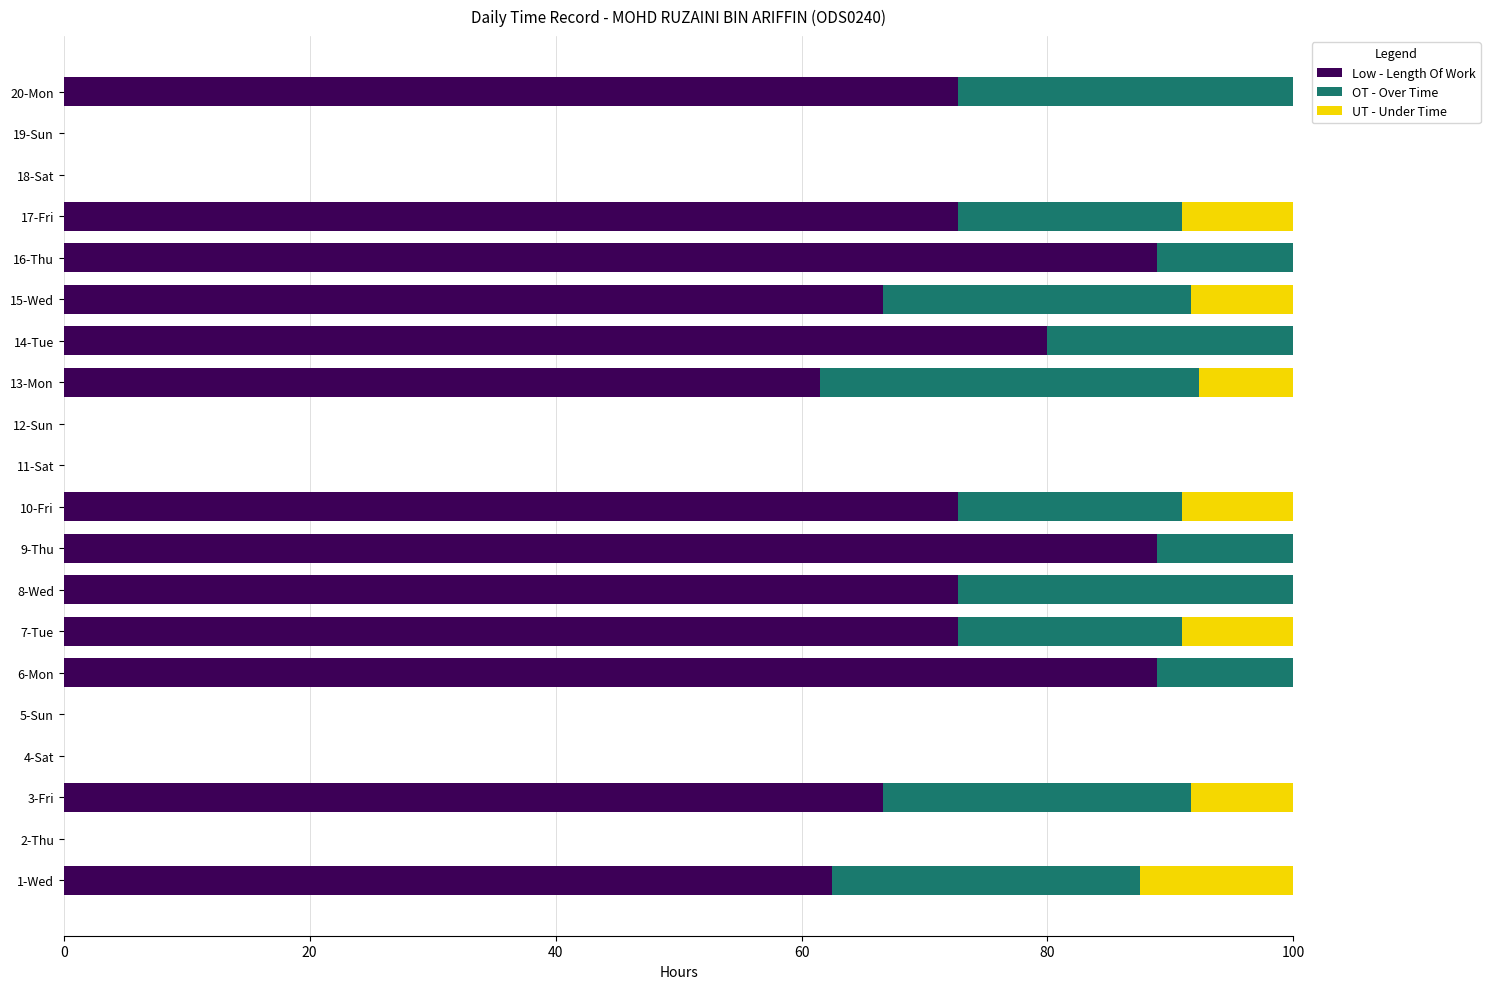

What is the total value across all series at 1-Wed?

100.0